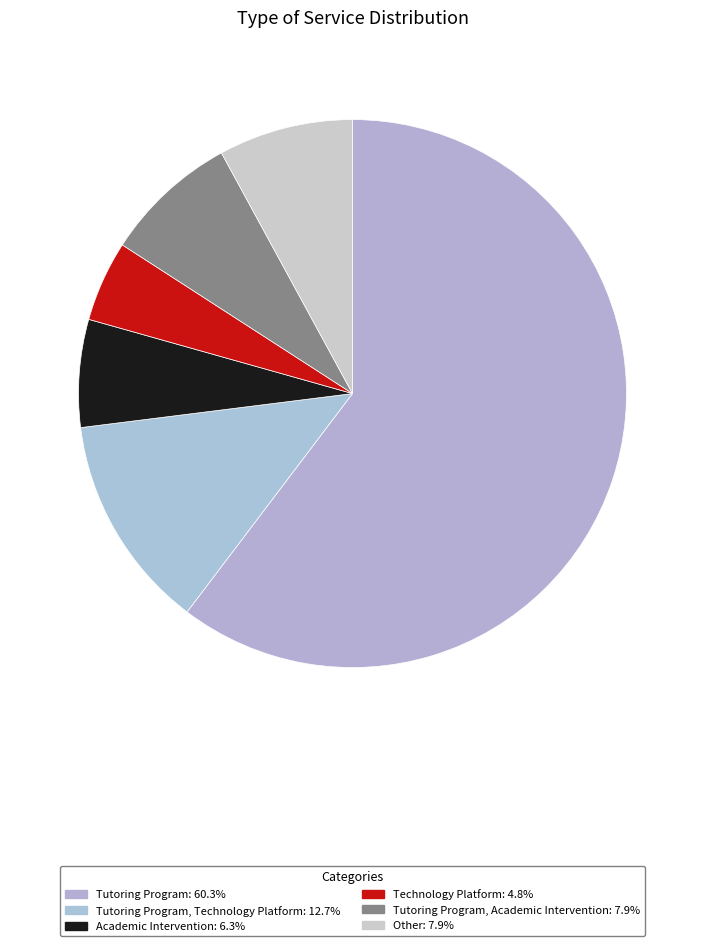

How many slices are in this pie chart?

6